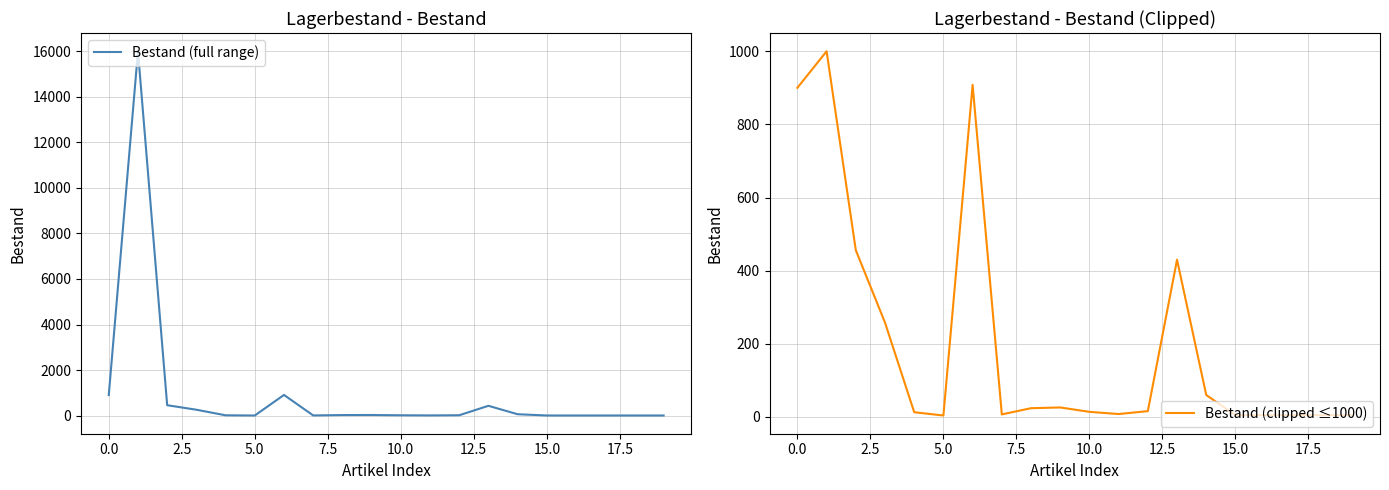

What is the maximum value for Bestand (full range)?

16000